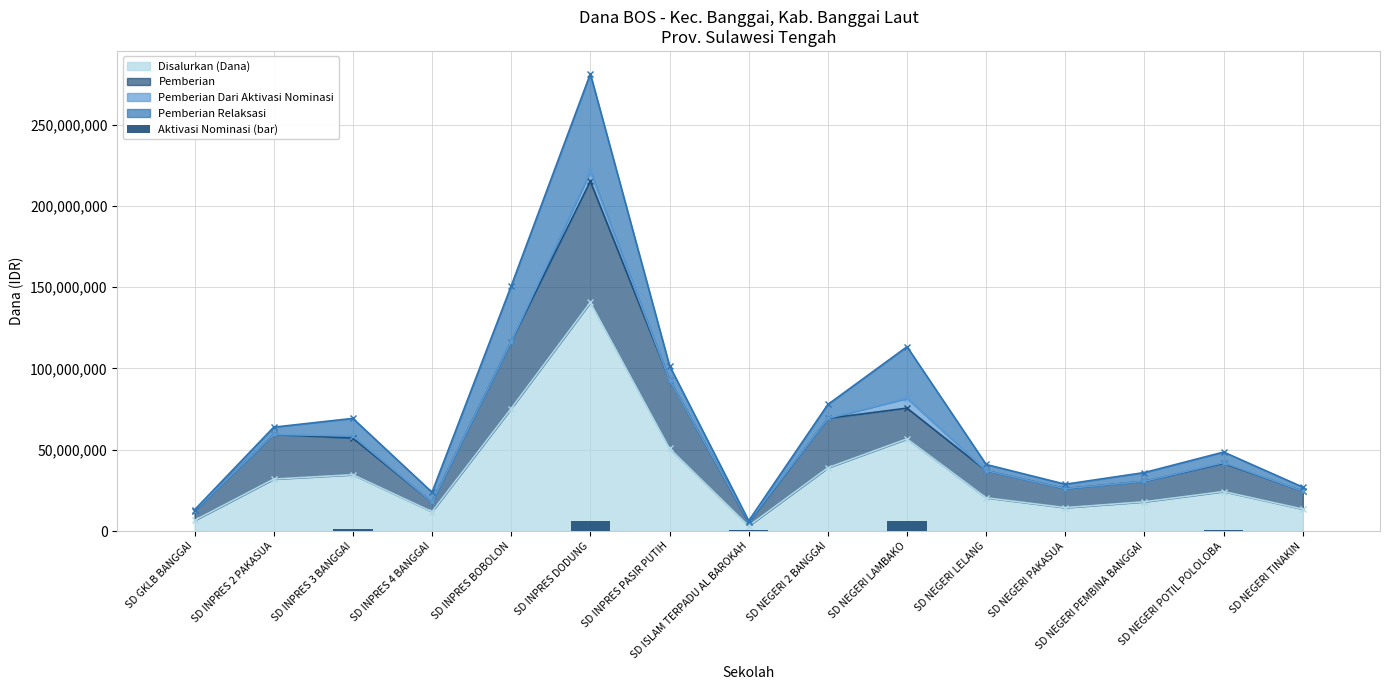

What is the label of the 7th bar from the right?

SD NEGERI 2 BANGGAI